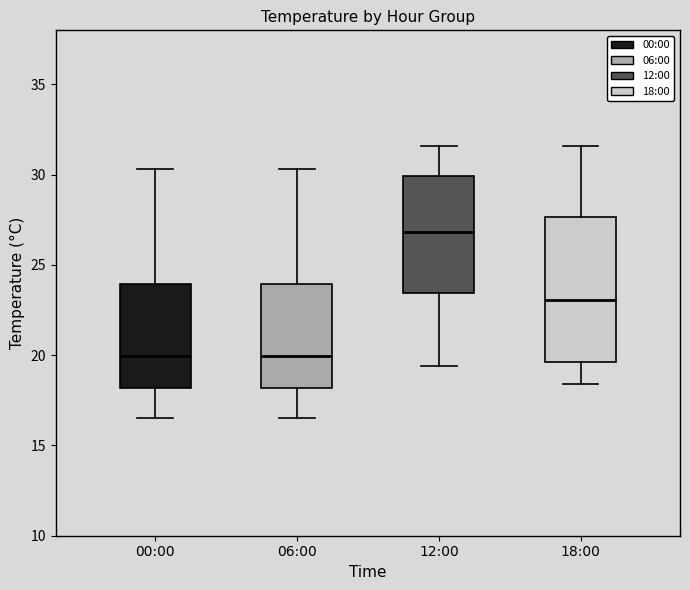

Reading left to right, transcribe this box plot: for each box, give where its median line is, the range the box spans, and where its two whiskers end, as read against the y-axis. The values are not printed on the chart, so give them approximately, as read against the axis.

00:00: median 20.0, box 18.0 to 24.0, whiskers 16.5 to 30.5
06:00: median 20.0, box 18.0 to 24.0, whiskers 16.5 to 30.5
12:00: median 27.0, box 23.5 to 30.0, whiskers 19.5 to 31.5
18:00: median 23.0, box 19.5 to 27.5, whiskers 18.5 to 31.5